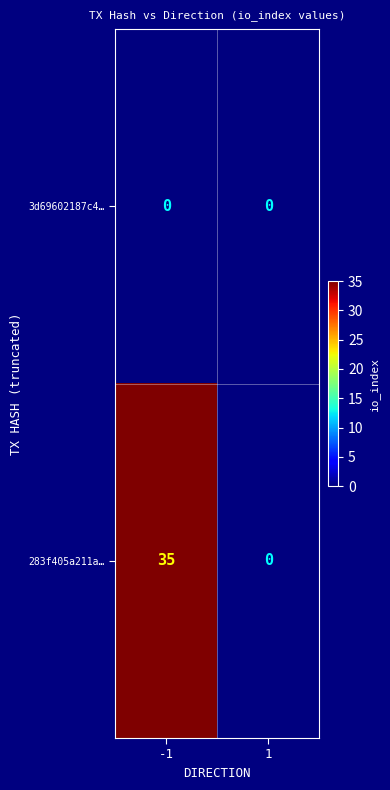

What is the spread (max minus min) of values at -1?

35